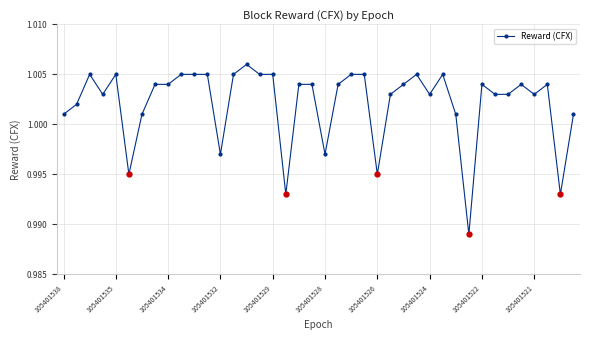

True or false: the data has more than 2 interior local peaks.

True